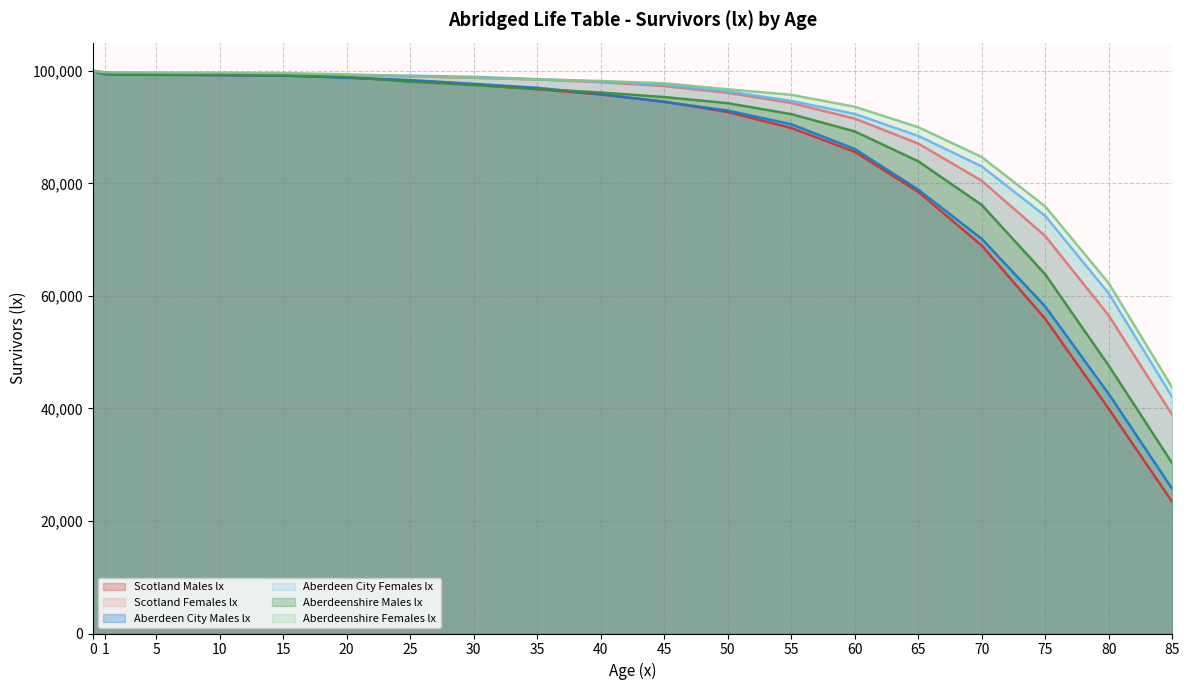

Rank the series at 20 from lowest to highest value.

Aberdeen City Males lx, Scotland Males lx, Aberdeenshire Males lx, Scotland Females lx, Aberdeen City Females lx, Aberdeenshire Females lx